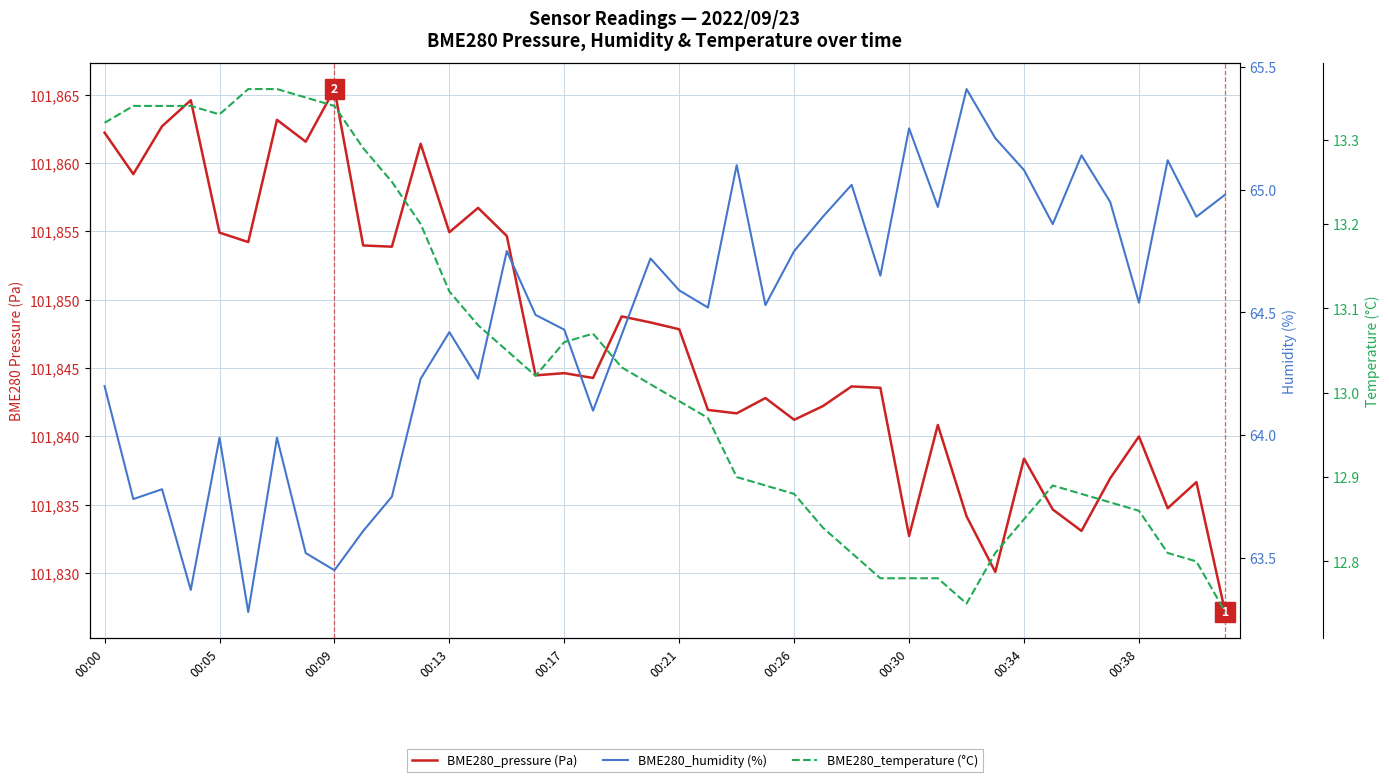

True or false: BME280_pressure (Pa) and BME280_humidity (%) intersect in this chart.

False